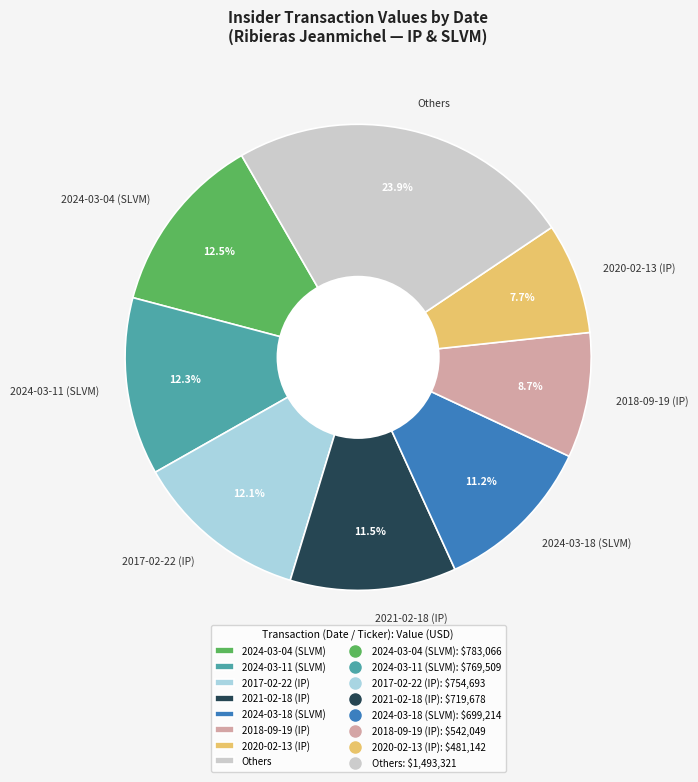

Combined, do 2021-02-18 (IP) and 2024-03-04 (SLVM) account for over 50%?

No